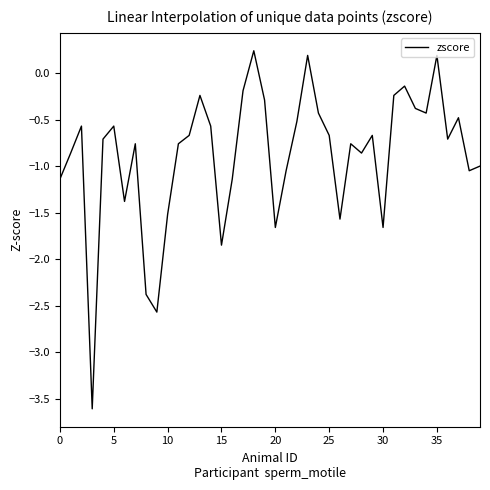

What is the sum of all values?

-35.4